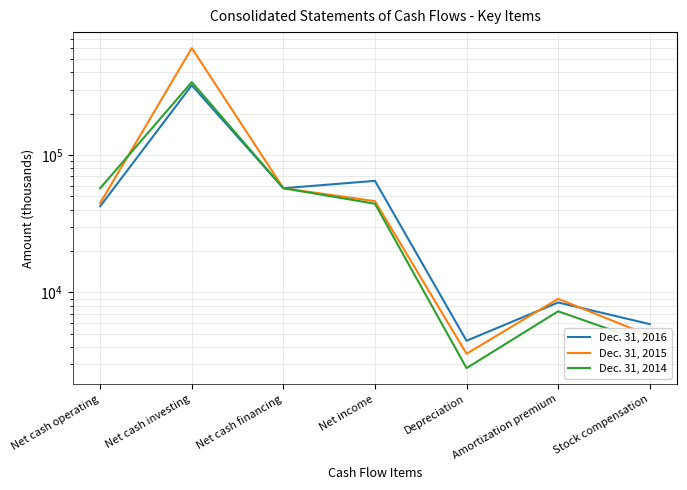

Reading right to left, extract all data points from this chart.

Dec. 31, 2016: Stock compensation=5884	Amortization premium=8453	Depreciation=4450	Net income=64916	Net cash financing=57376	Net cash investing=322232	Net cash operating=42395
Dec. 31, 2015: Stock compensation=4845	Amortization premium=8986	Depreciation=3579	Net income=46209	Net cash financing=57376	Net cash investing=600516	Net cash operating=44730
Dec. 31, 2014: Stock compensation=4263	Amortization premium=7292	Depreciation=2813	Net income=44239	Net cash financing=57376	Net cash investing=339576	Net cash operating=57376